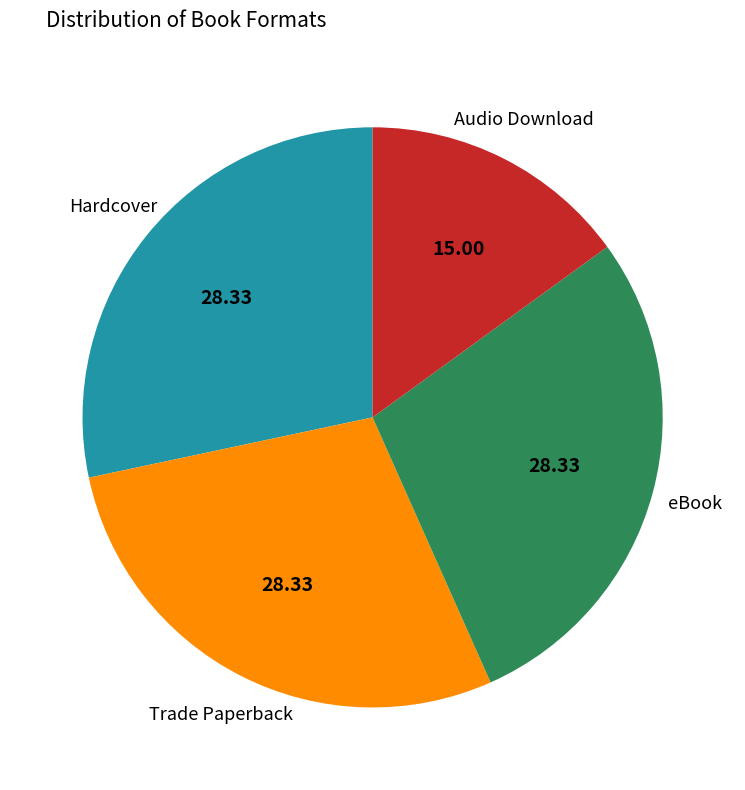

Which slice is the smallest?

Audio Download